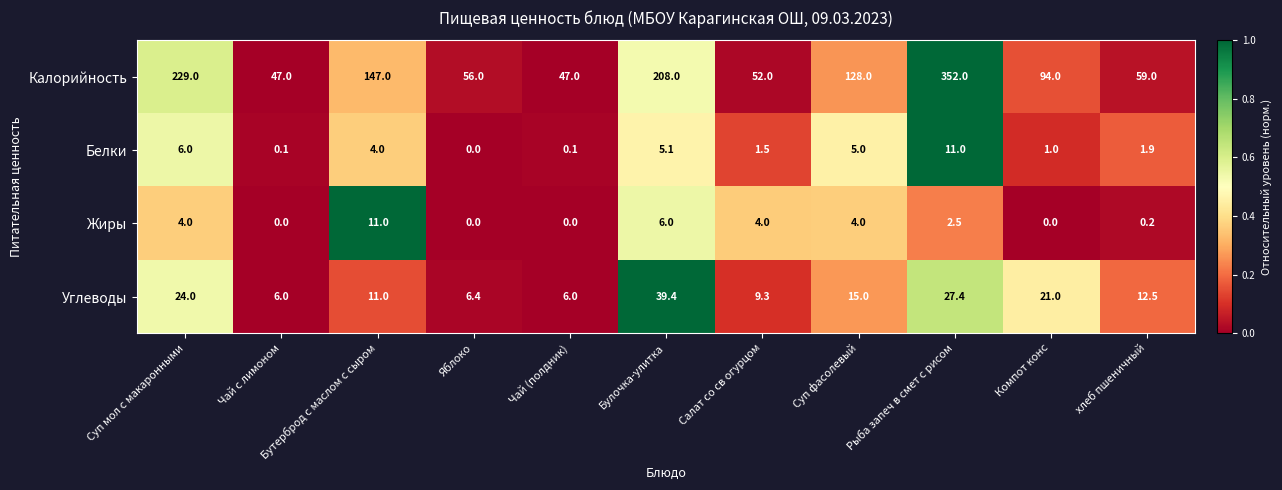

Which series has the largest range (max minus min)?

Калорийность